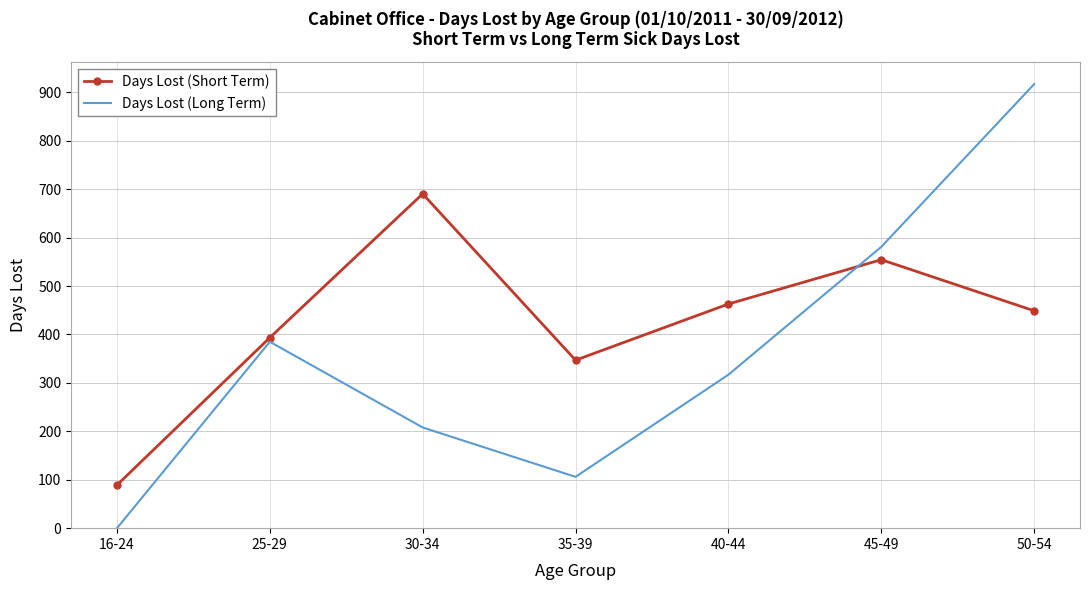

List the labels in order of Days Lost (Short Term) value, smallest first.

16-24, 35-39, 25-29, 50-54, 40-44, 45-49, 30-34